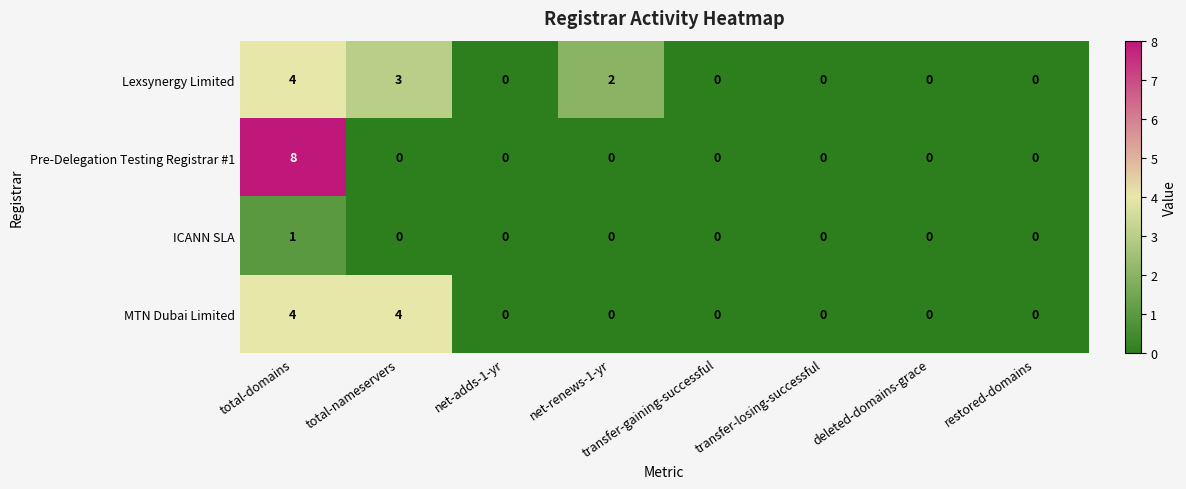

What is the greatest value displayed?

8